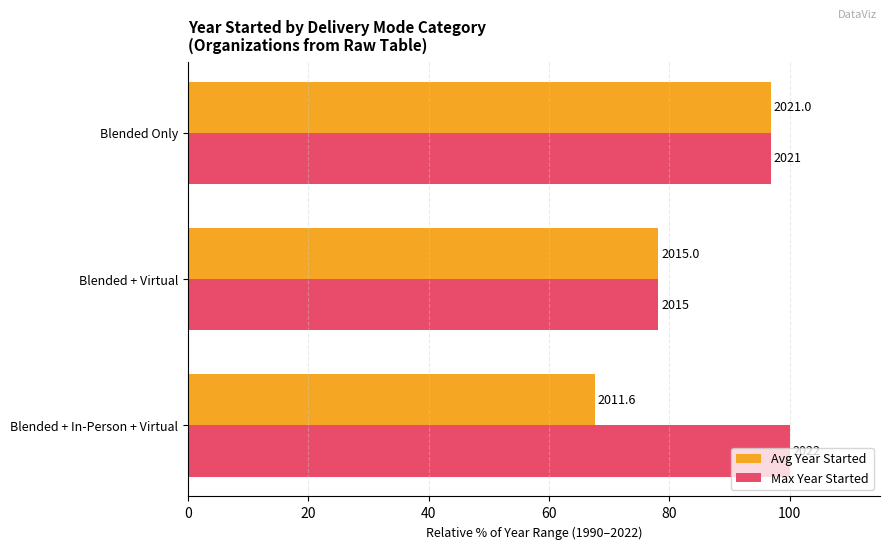

What are all the series names shown in the legend?

Avg Year Started, Max Year Started